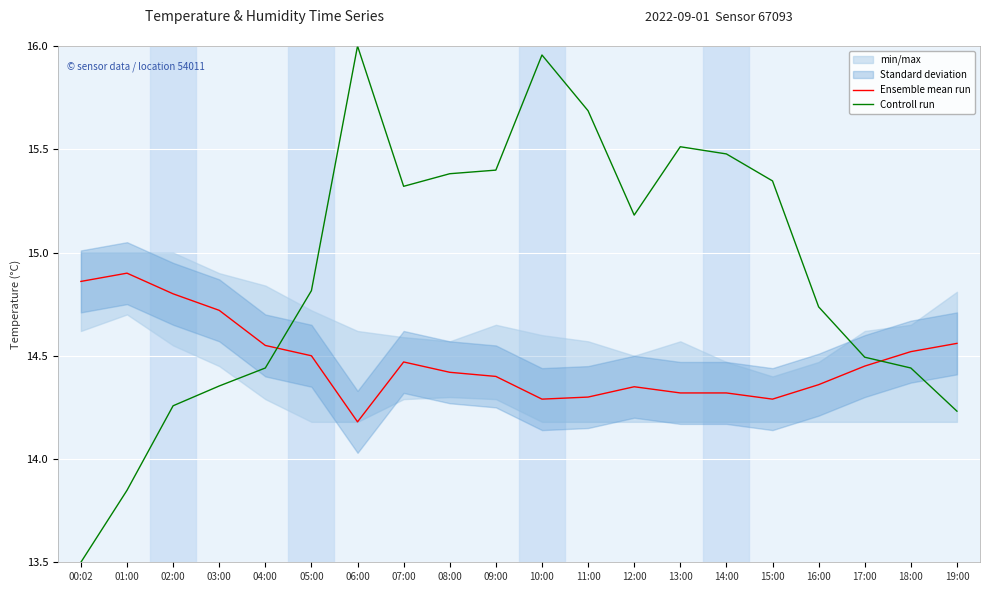

Is the value of Ensemble mean run at 07:00 greater than the value of Controll run at 13:00?

No